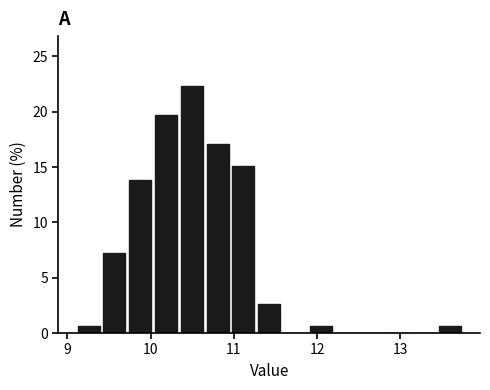

Read against the x-axis, roughly where is the centre of the tallest bar?

10.5